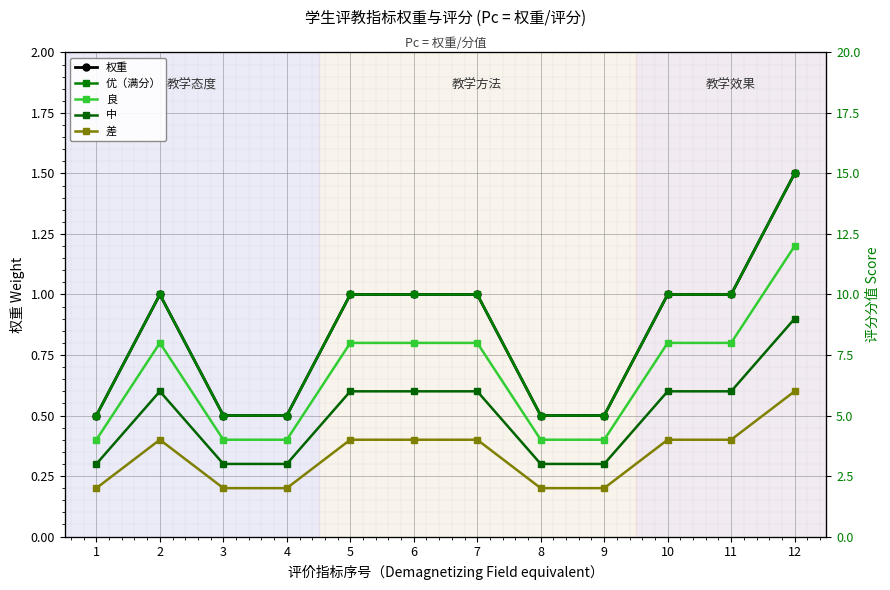

What is the average value of the 良 series?

6.7